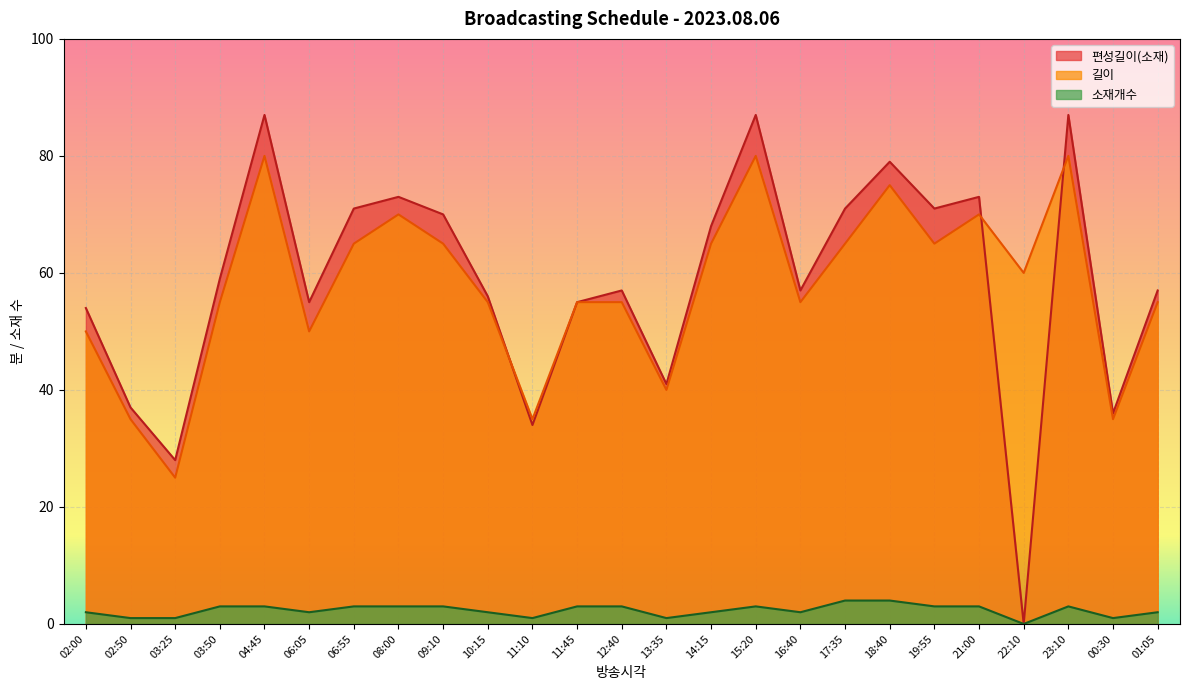

Which series has the largest total across all categories?

편성길이(소재)